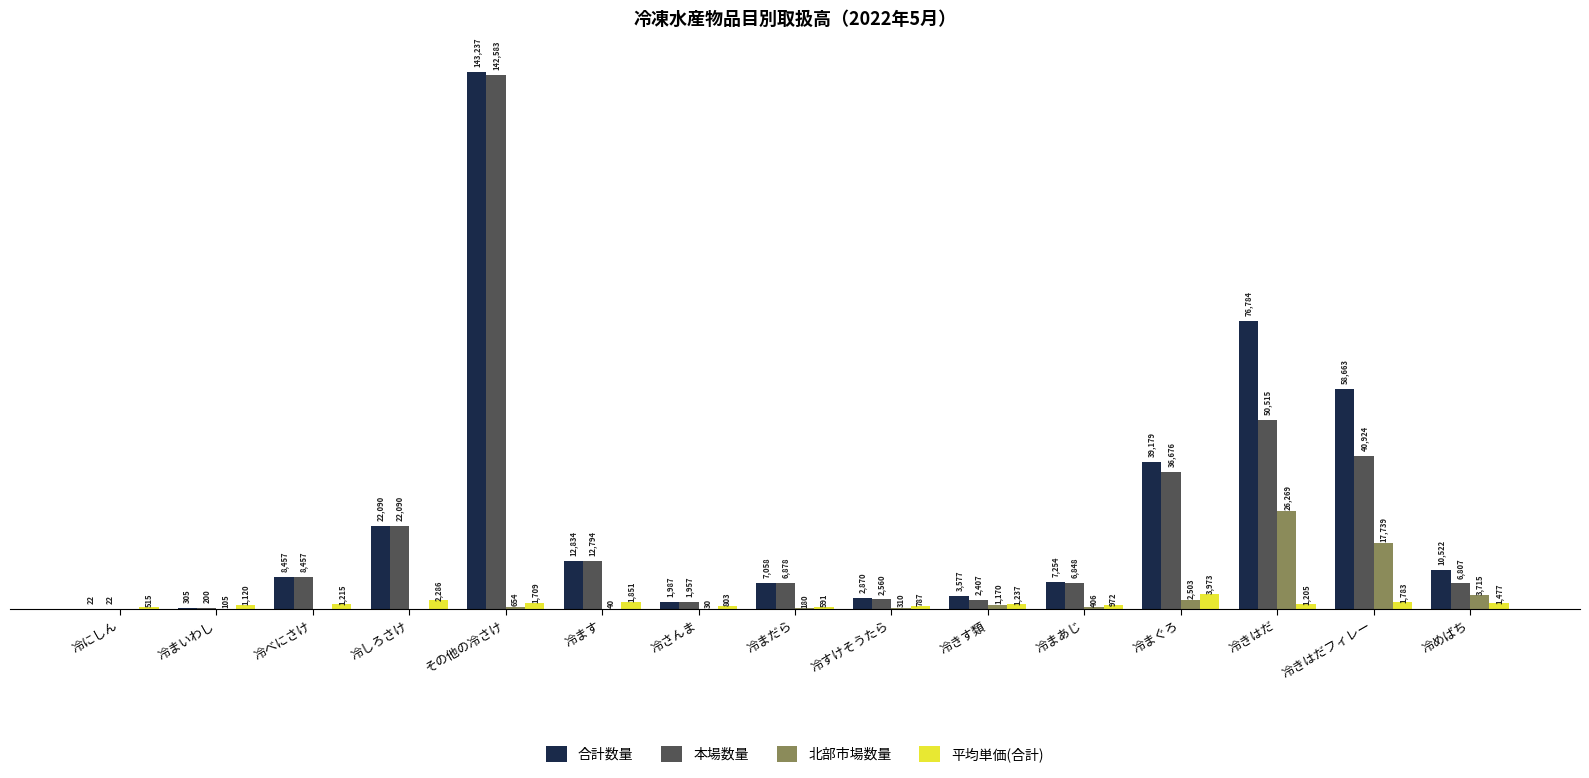

Between 冷しろさけ and その他の冷さけ, which series saw the biggest shift?

合計数量